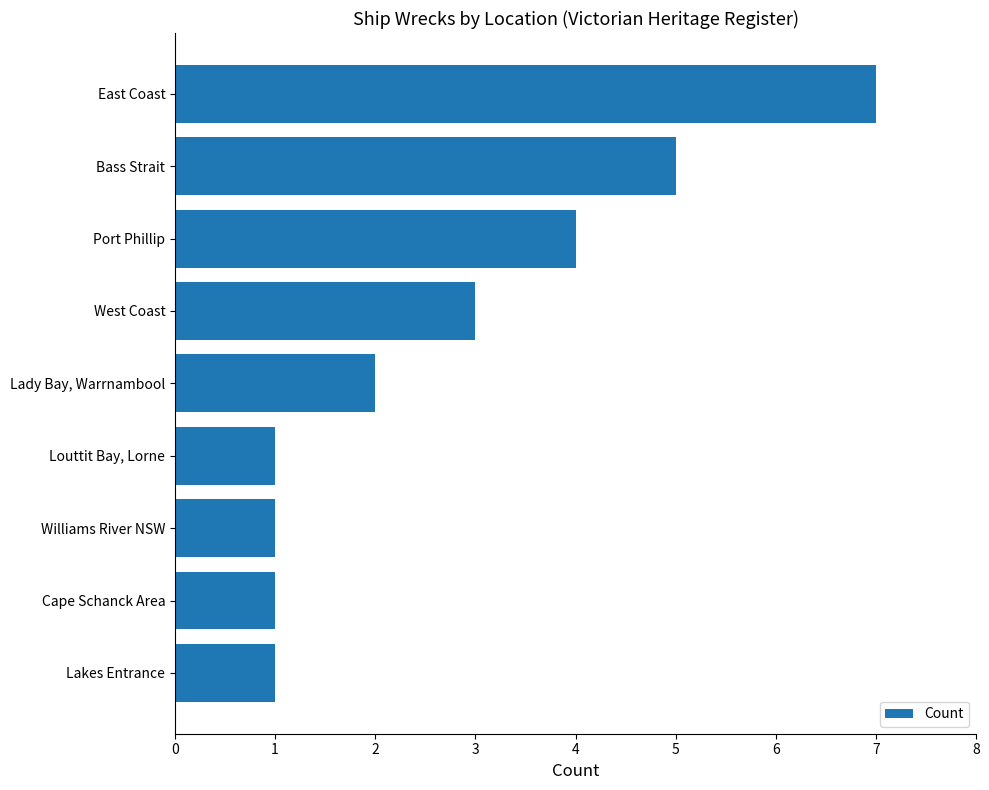

Reading bottom to top, what are all the values shown in this chart?

1	1	1	1	2	3	4	5	7